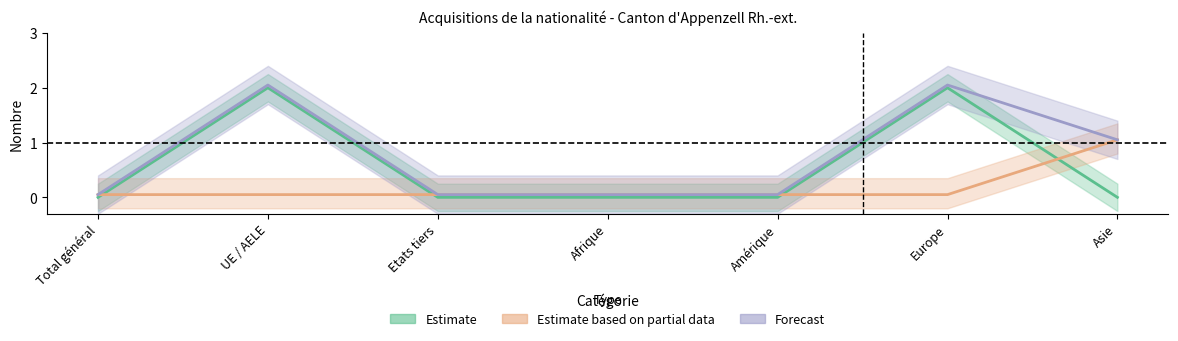

Rank the categories by Forecast value from highest to lowest.

UE / AELE, Europe, Asie, Total général, Etats tiers, Afrique, Amérique